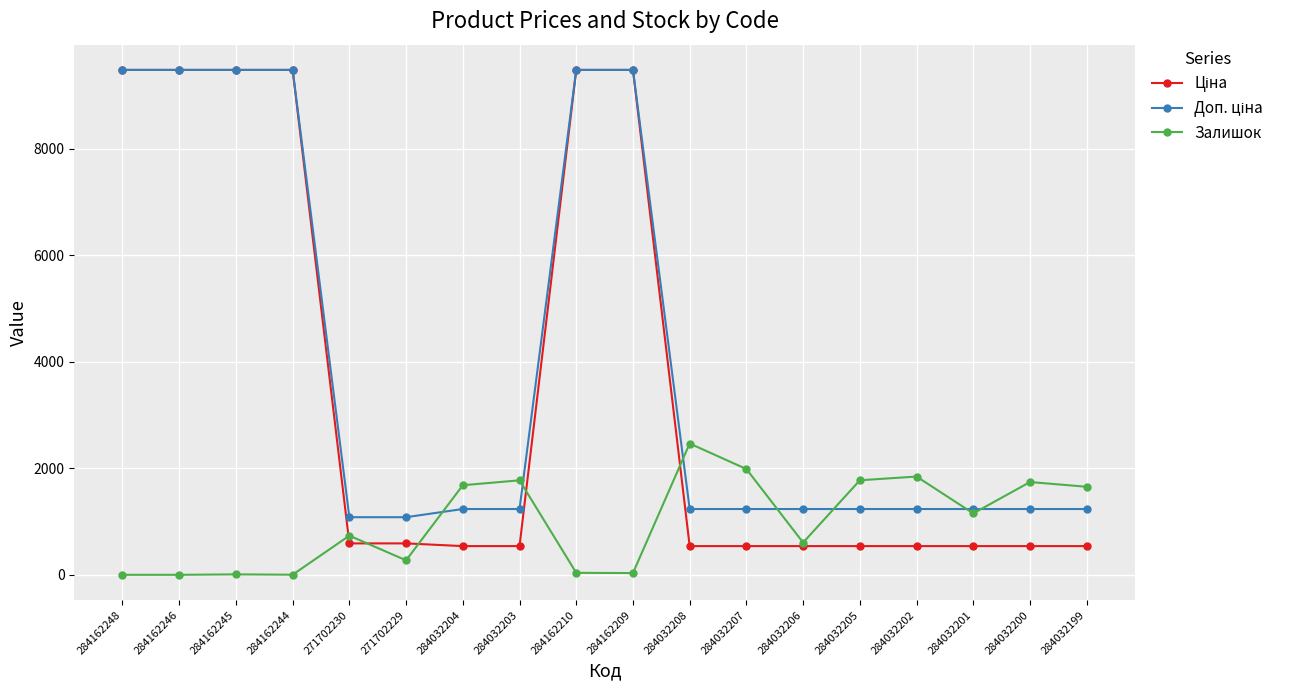

What is the value of the Залишок point at the 11th from the left?

2465.0